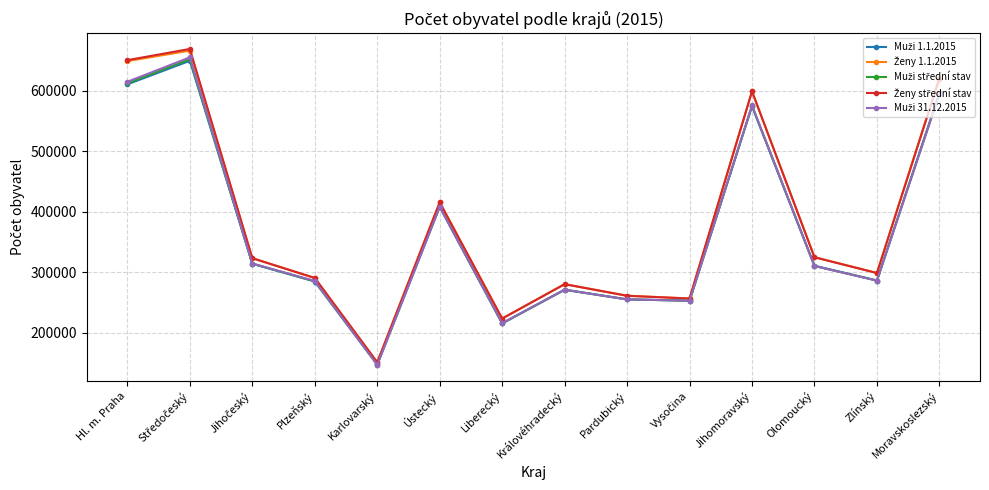

What is the spread (max minus min) of values at Královéhradecký?

9401